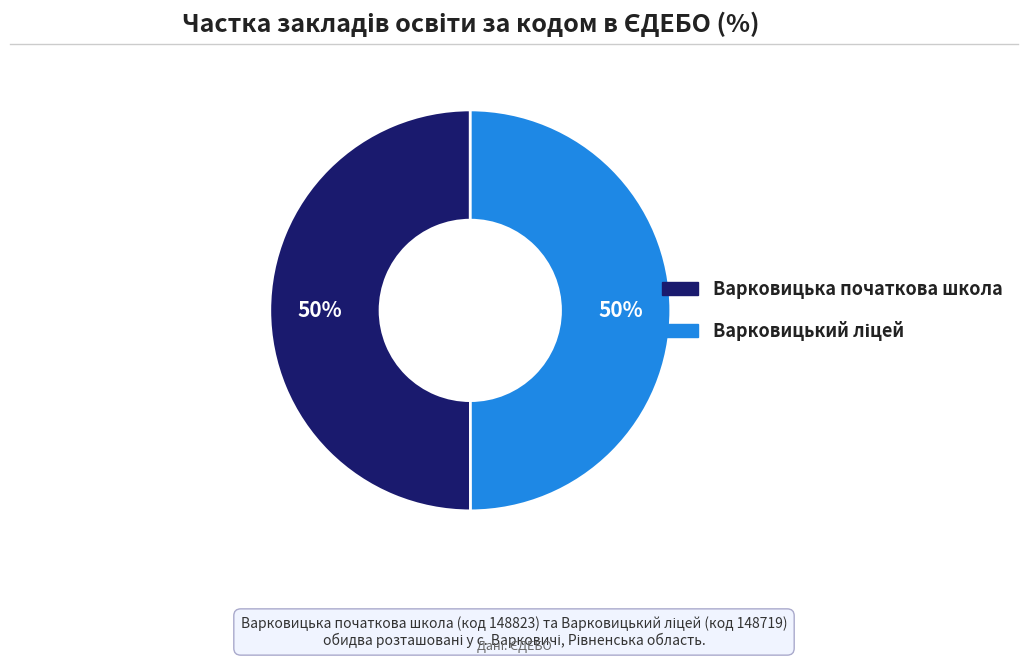

To the nearest percent, what percentage of the pie is Варковицька початкова школа?

50%